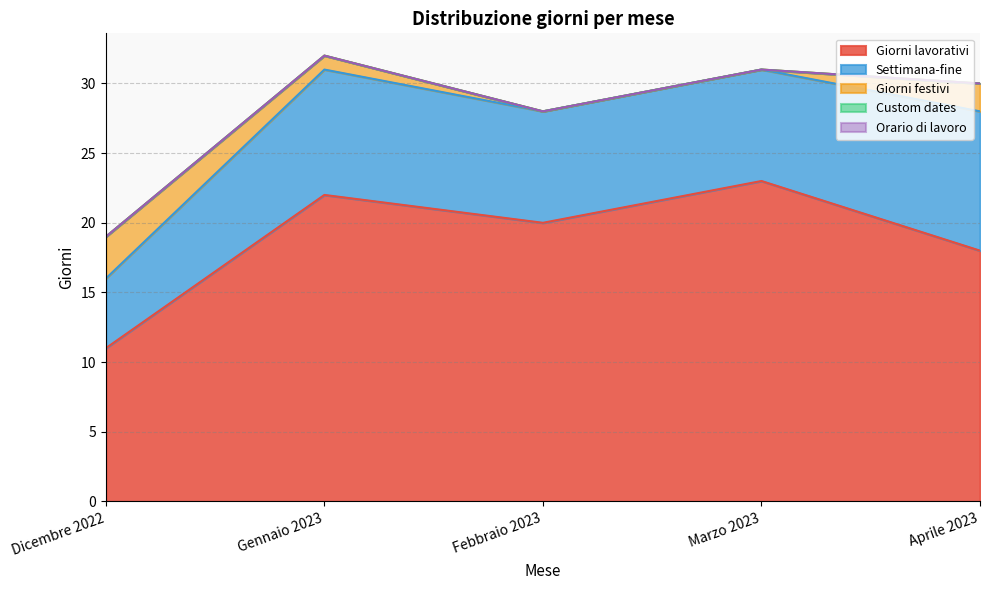

Which has a higher value, Aprile 2023 or Dicembre 2022?

Aprile 2023